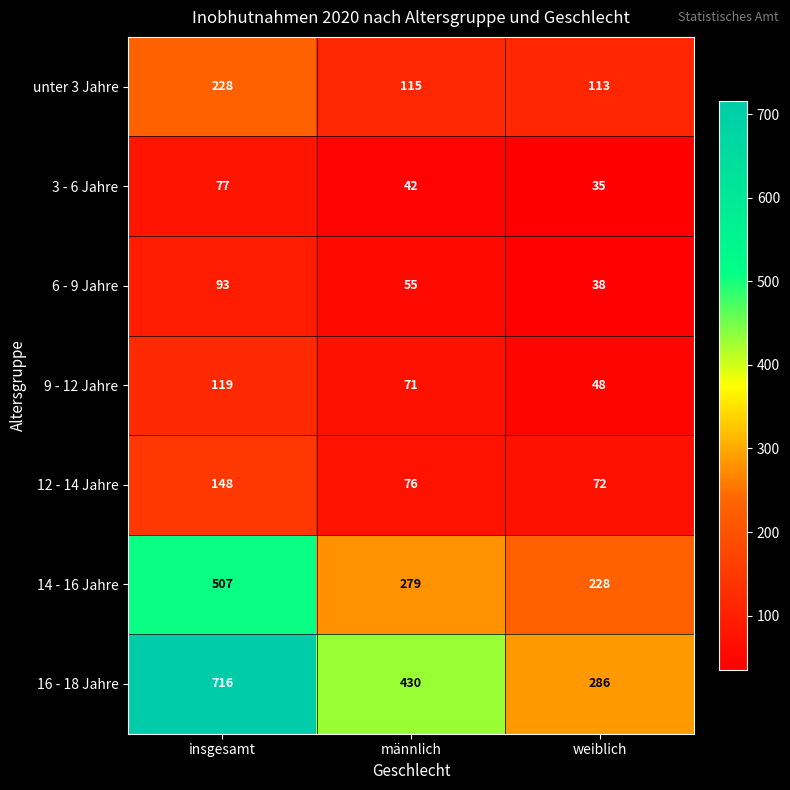

Is it true that 16 - 18 Jahre equals 286 at weiblich?

True